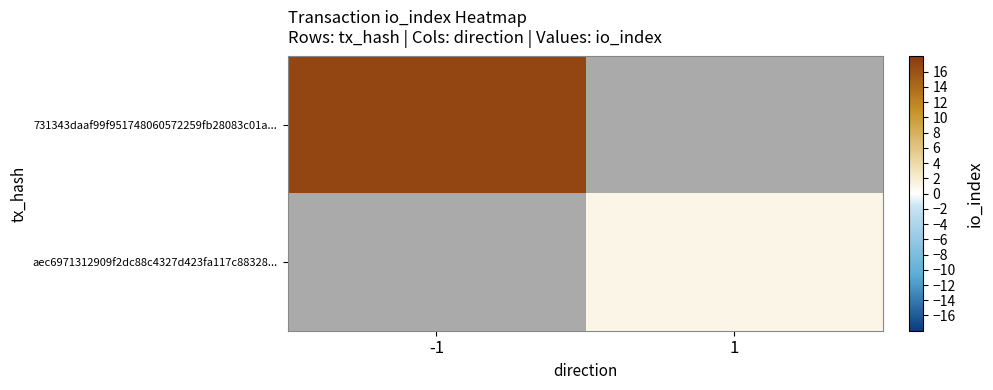

At which category does the chart reach its minimum across all series?

1